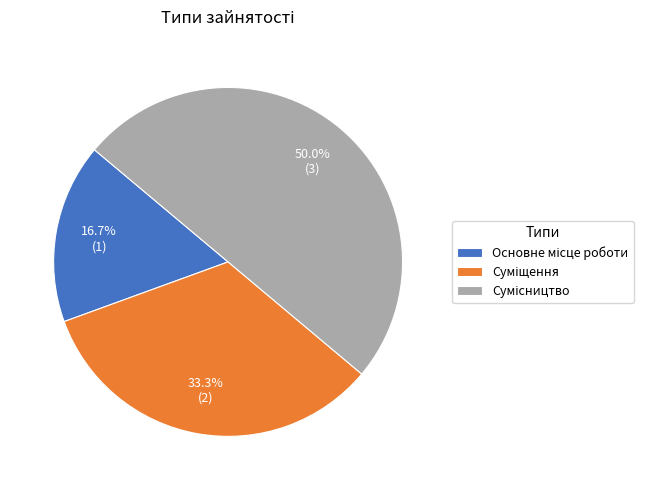

Is Сумісництво the majority of the pie?

No